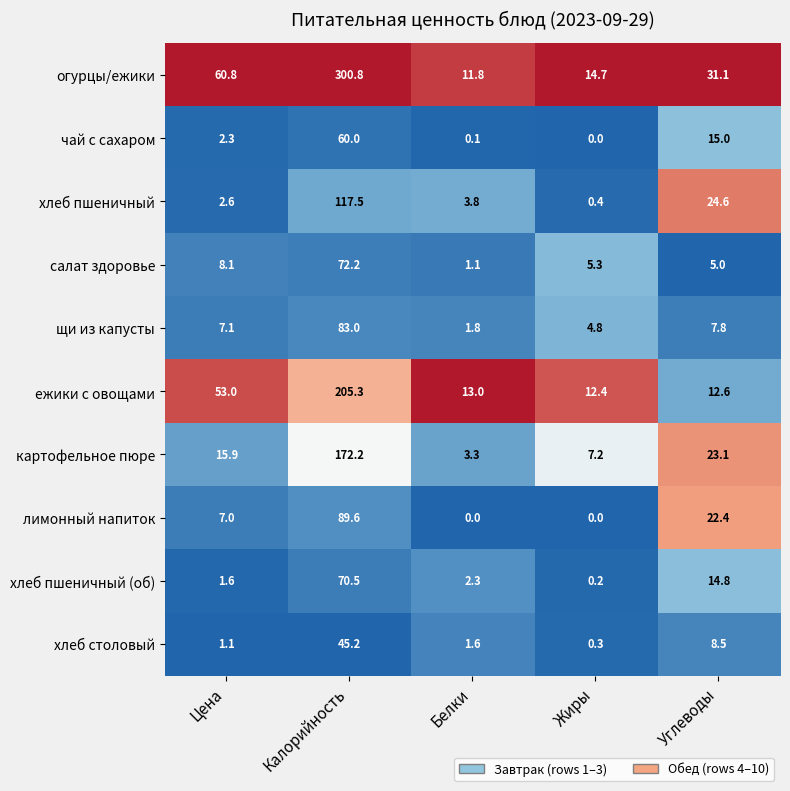

Which series changed the most between Калорийность and Жиры?

огурцы/ежики